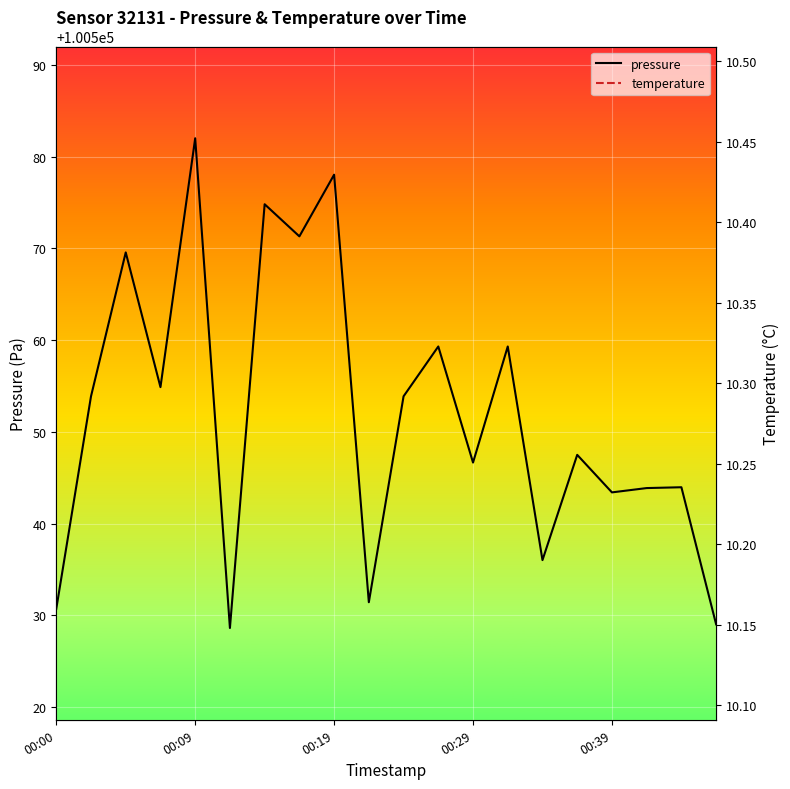

What is the difference between the highest and lowest values at 10?

100543.5